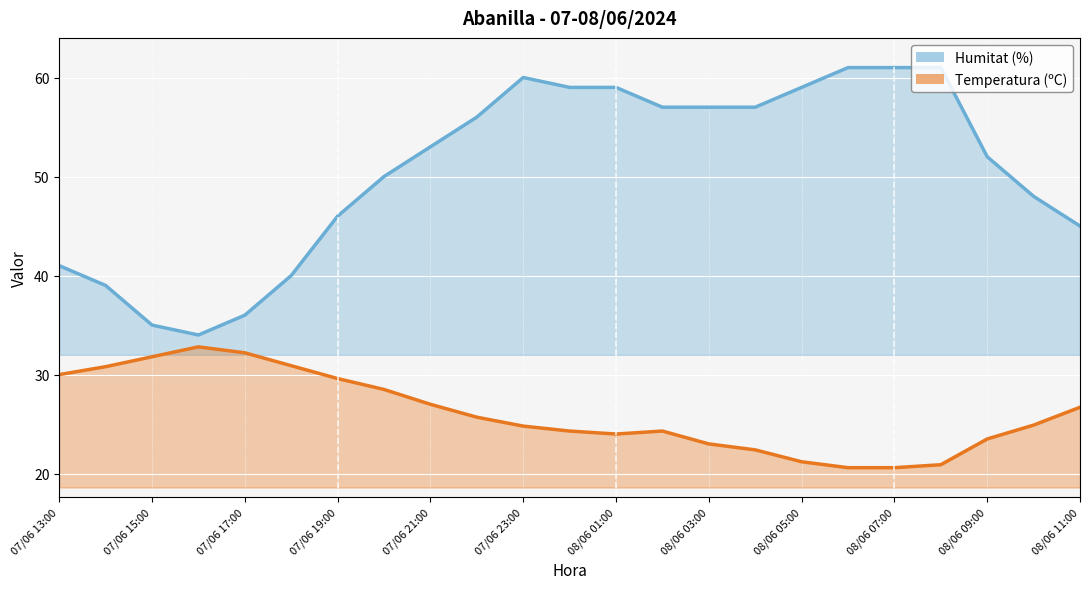

What is the label of the 1st point from the left?

07/06 13:00